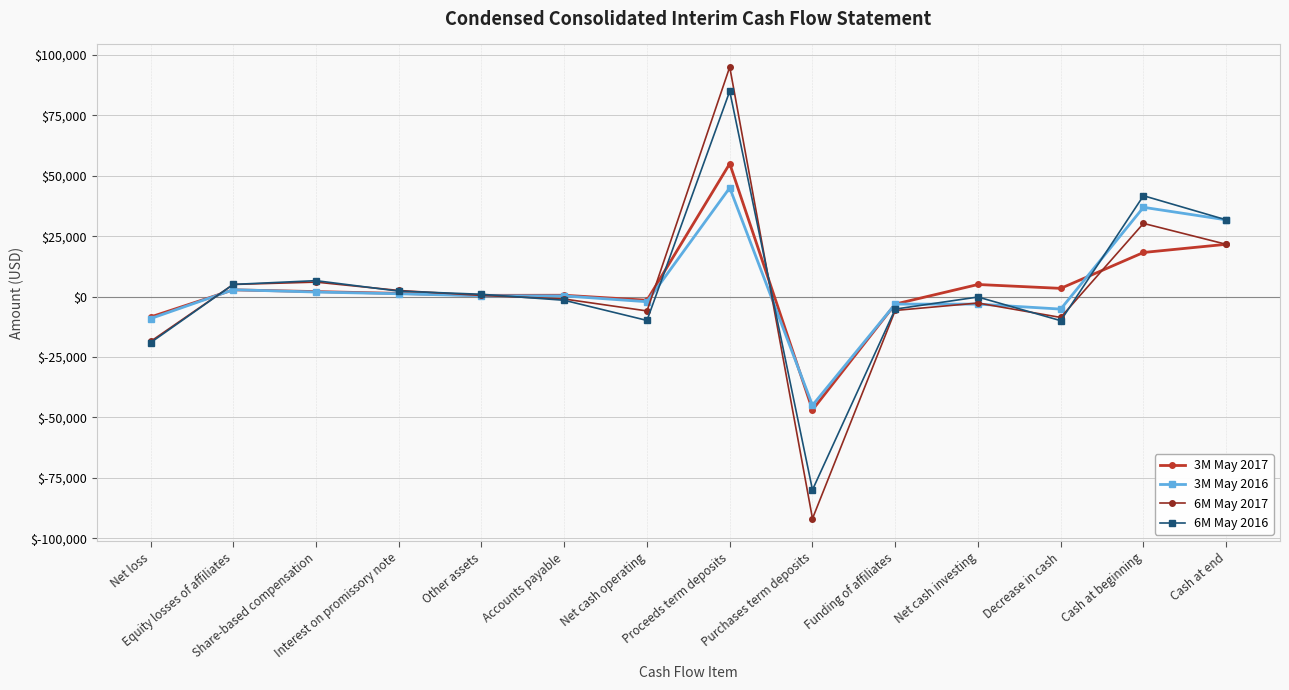

What is the value of the 3M May 2017 point at the 11th from the left?

4987